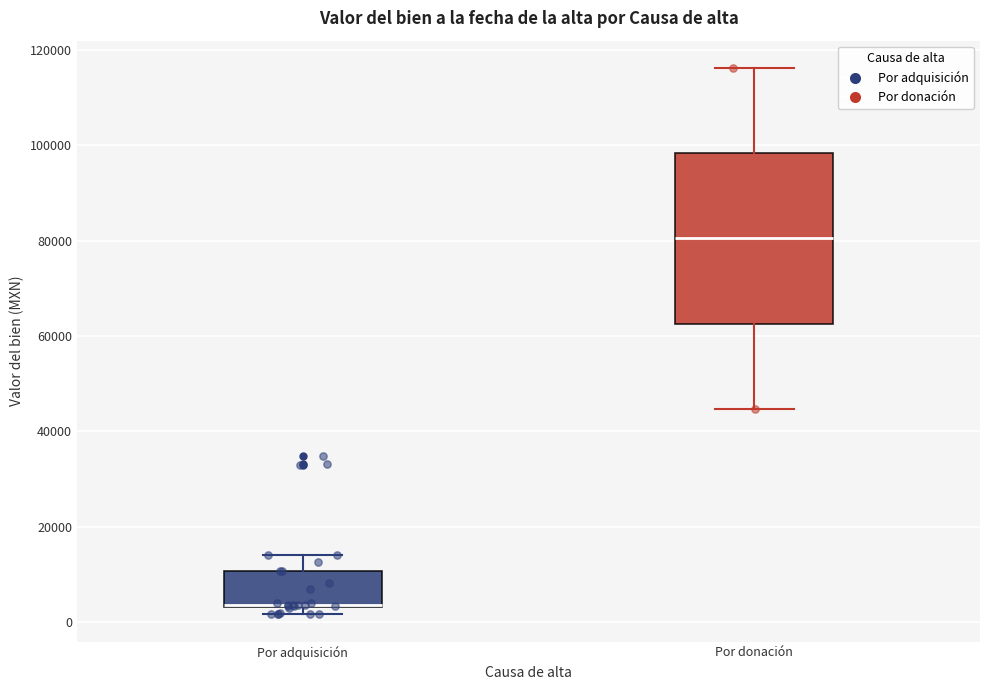

Comparing the boxes themselves (not the whiskers), which one is the tallest?

Por donación